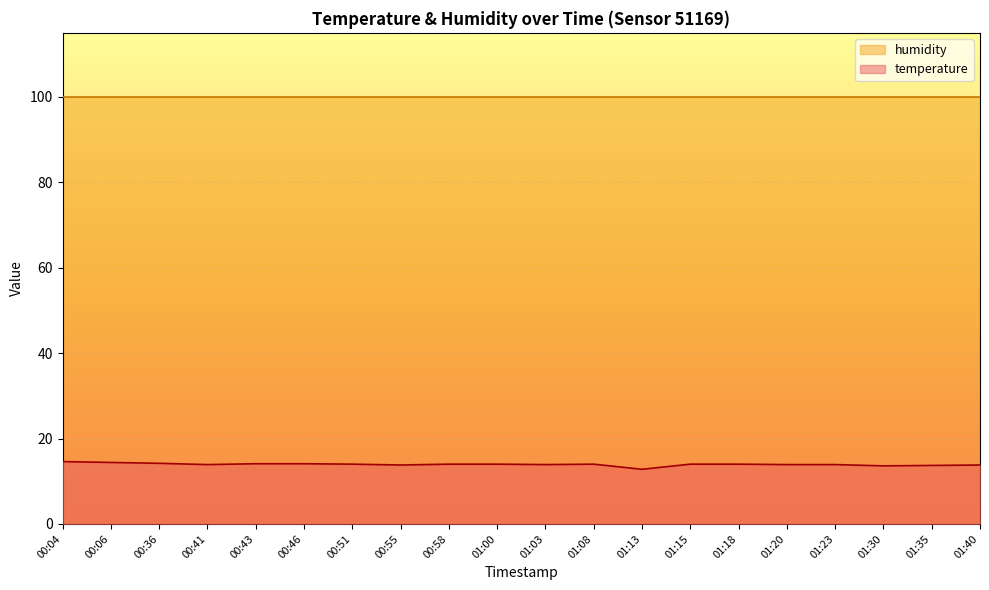

Is it true that the value at 01:03 is 23.5?

False